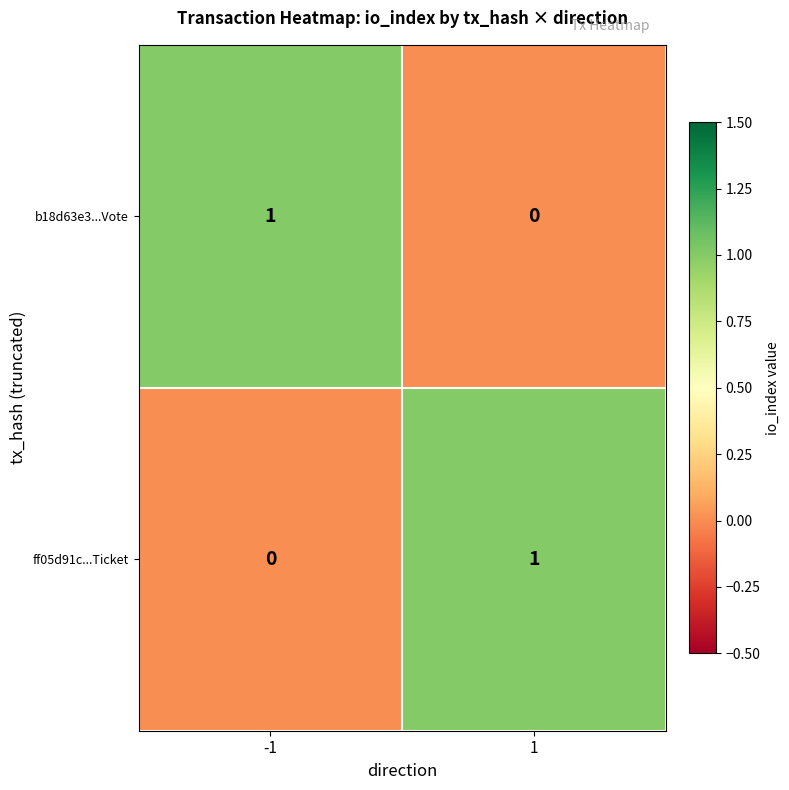

What is the total value across all series at -1?

1